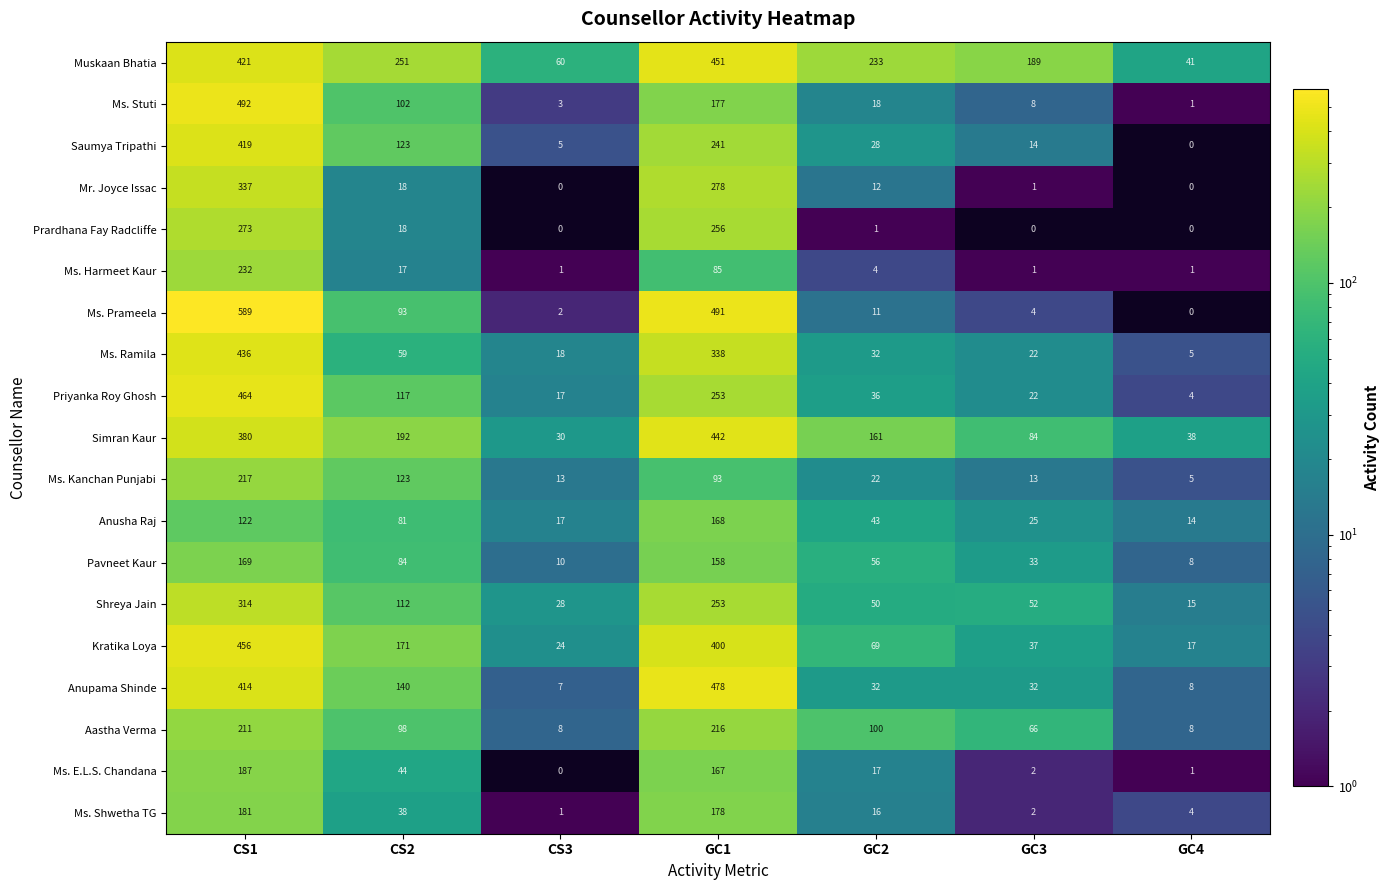

At how many categories does at least one series exceed 356?

2